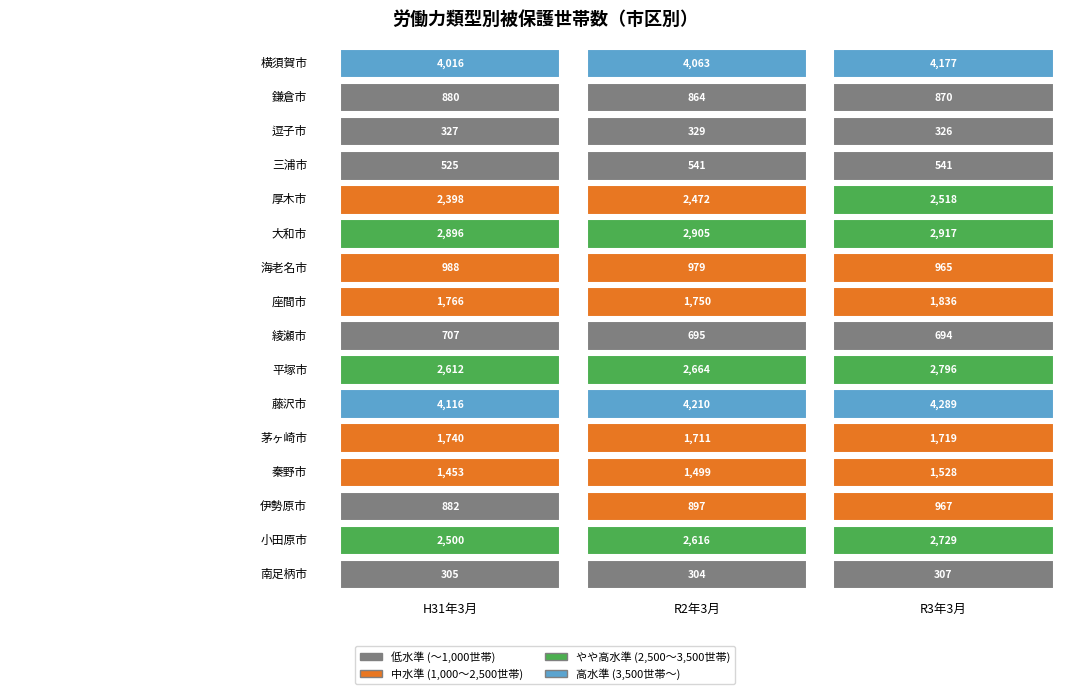

True or false: 大和市 has a value of 1763 at 鎌倉市.

False